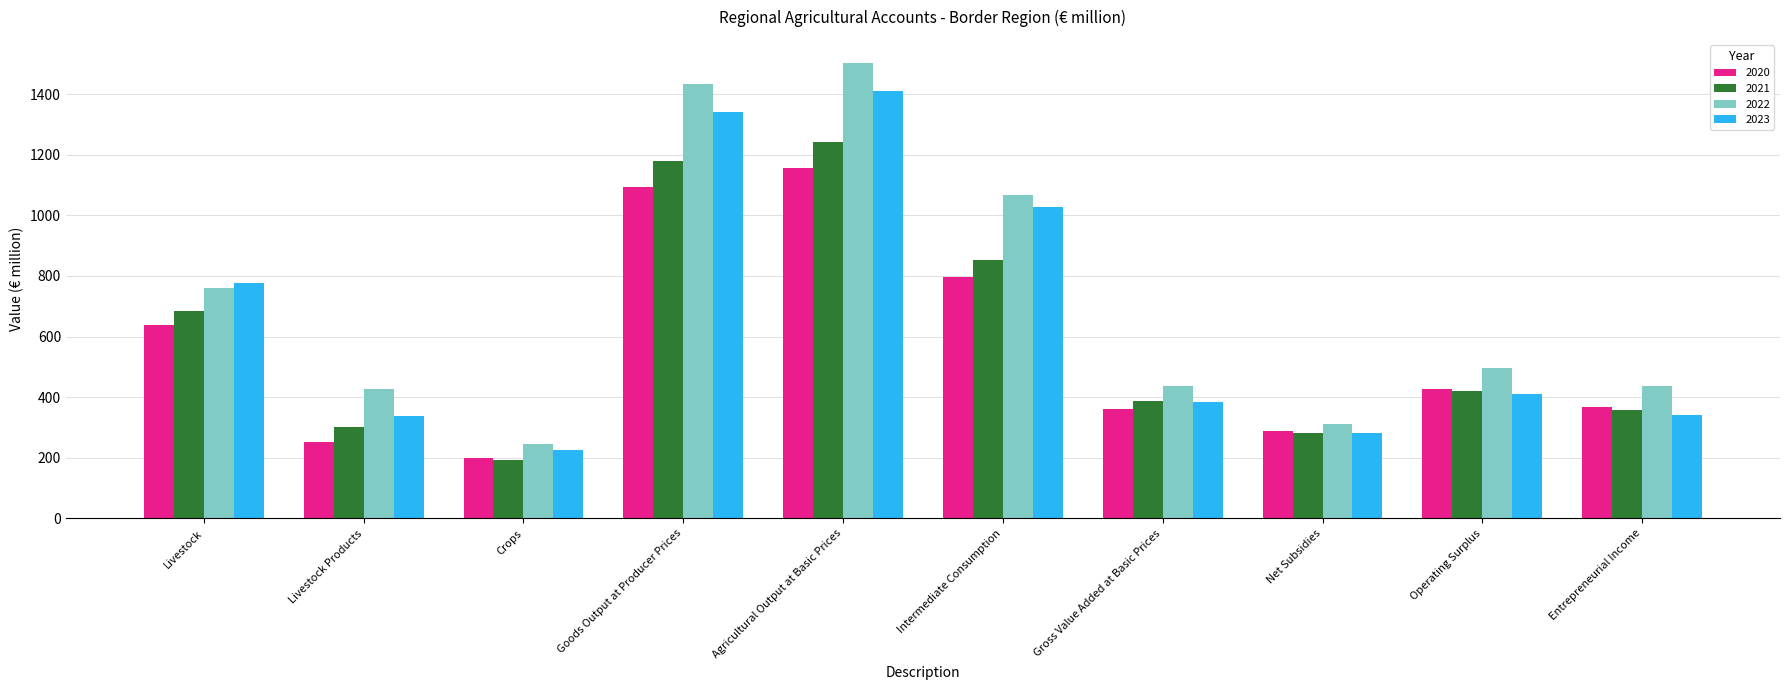

At which category is the sum across all series the highest?

Agricultural Output at Basic Prices